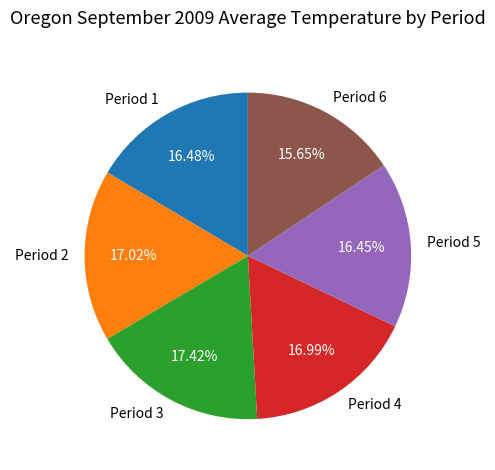

To the nearest percent, what is the difference between the Period 3 and Period 1 slice percentages?

1%